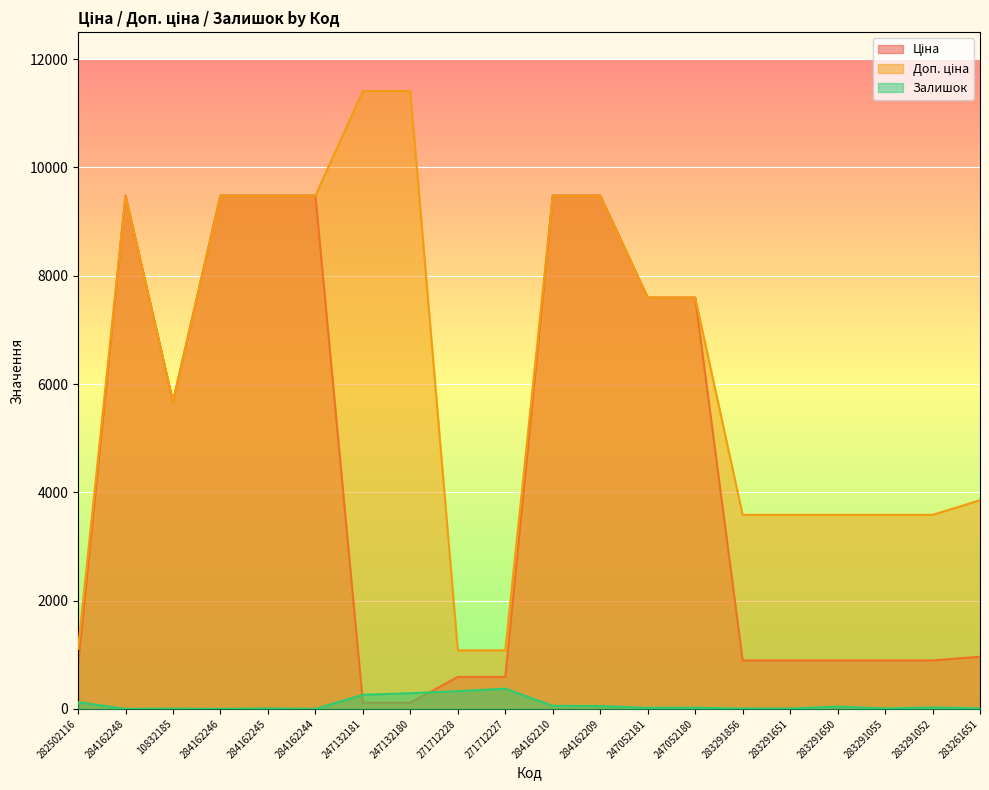

What is the label of the 17th point from the left?

283291650